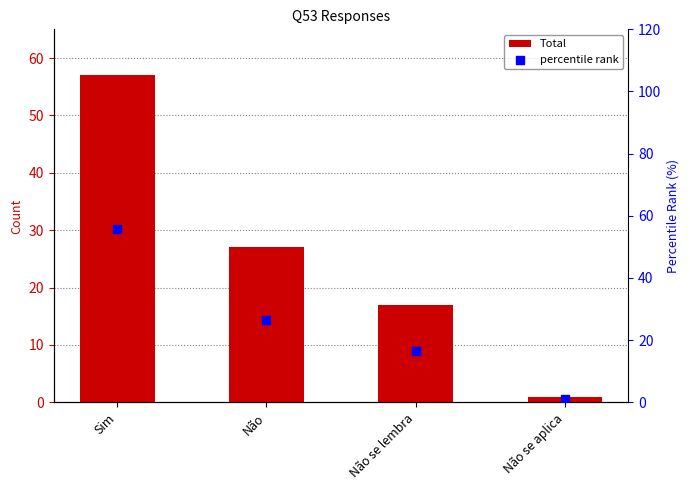

At how many categories does at least one series exceed 50?

1